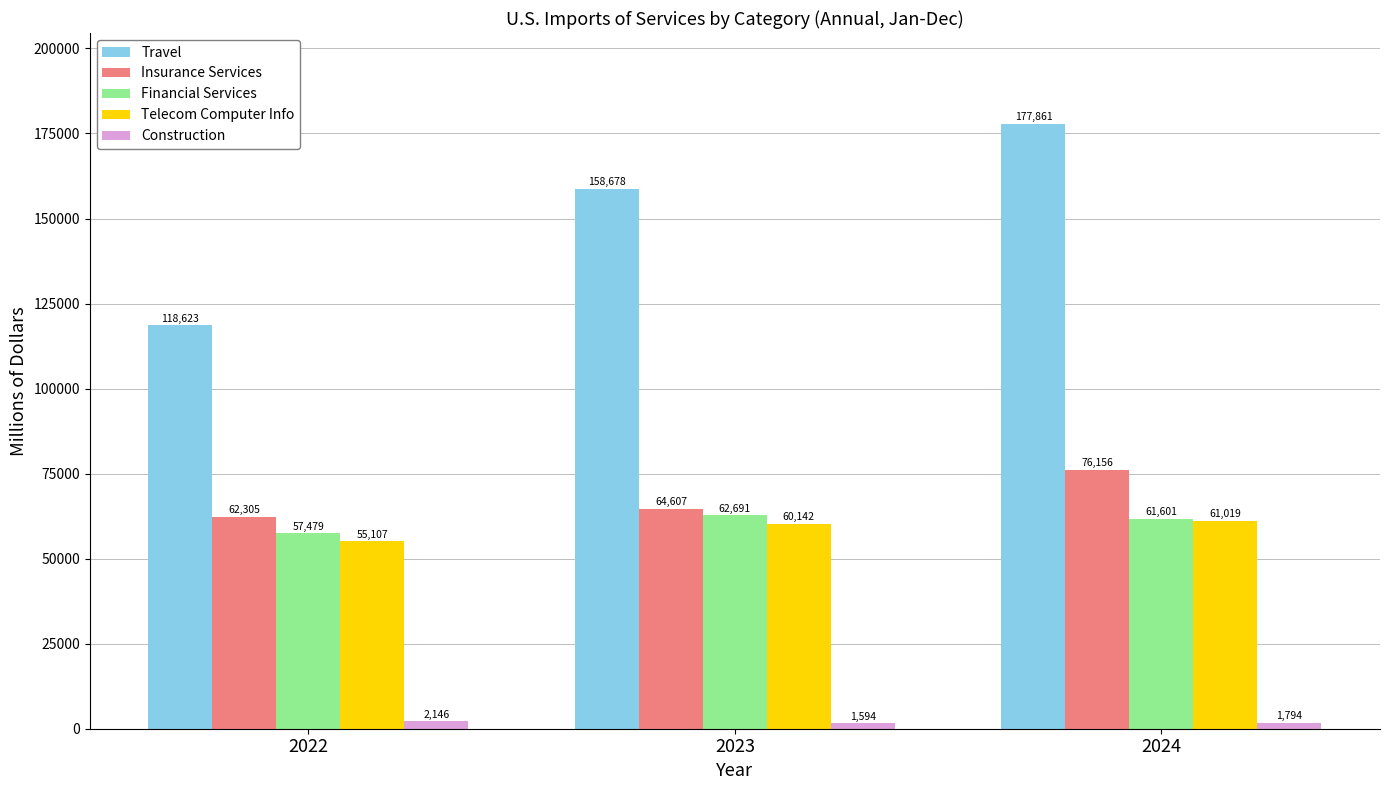

The Construction series shows 1794 at 2024. True or false?

True